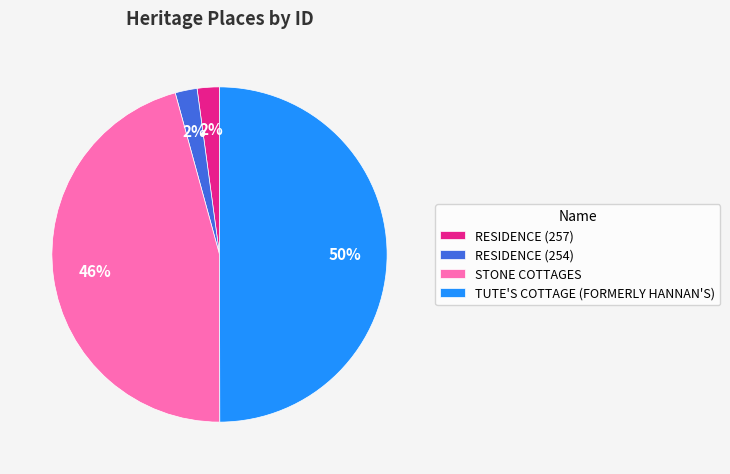

Is STONE COTTAGES the majority of the pie?

No